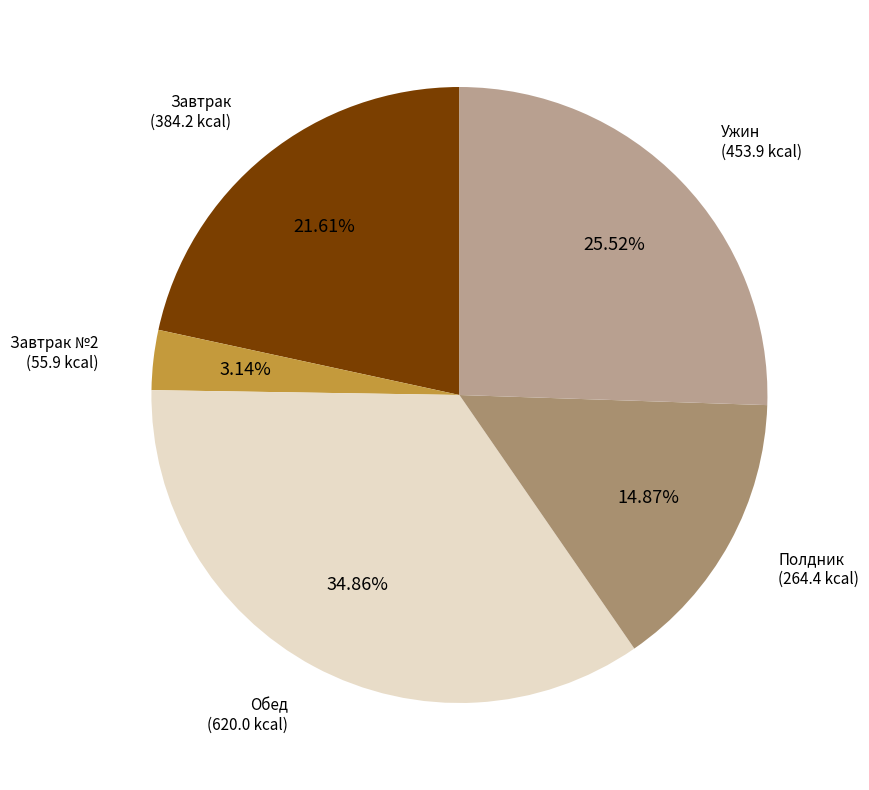

Is the sum of Обед and Завтрак №2 greater than half?

No